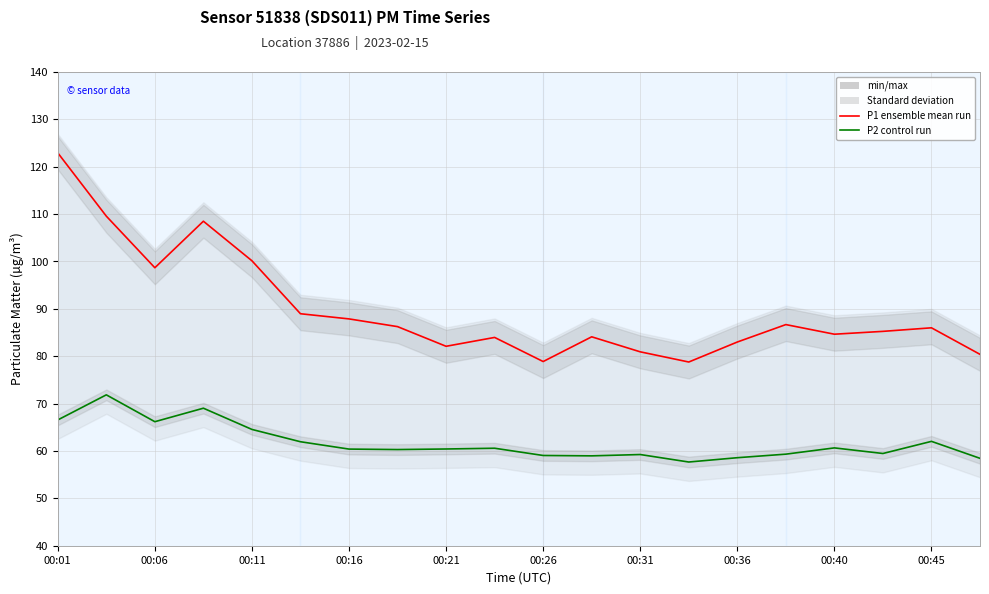

Where does the P2 (PM2.5 proxy) — Control run series first go above 60?

00:01